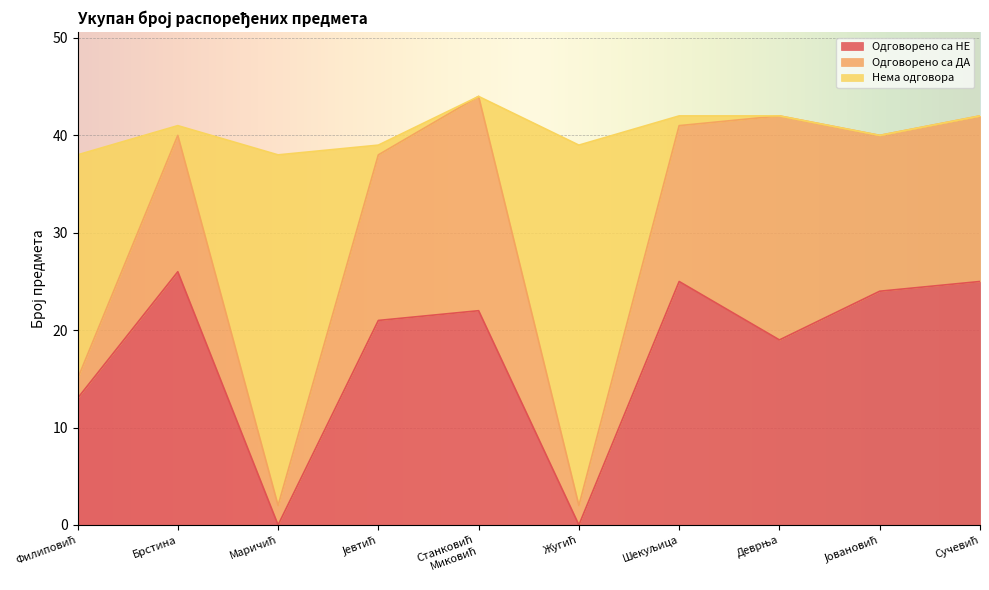

True or false: Нема одговора and Одговорено са НЕ intersect in this chart.

False